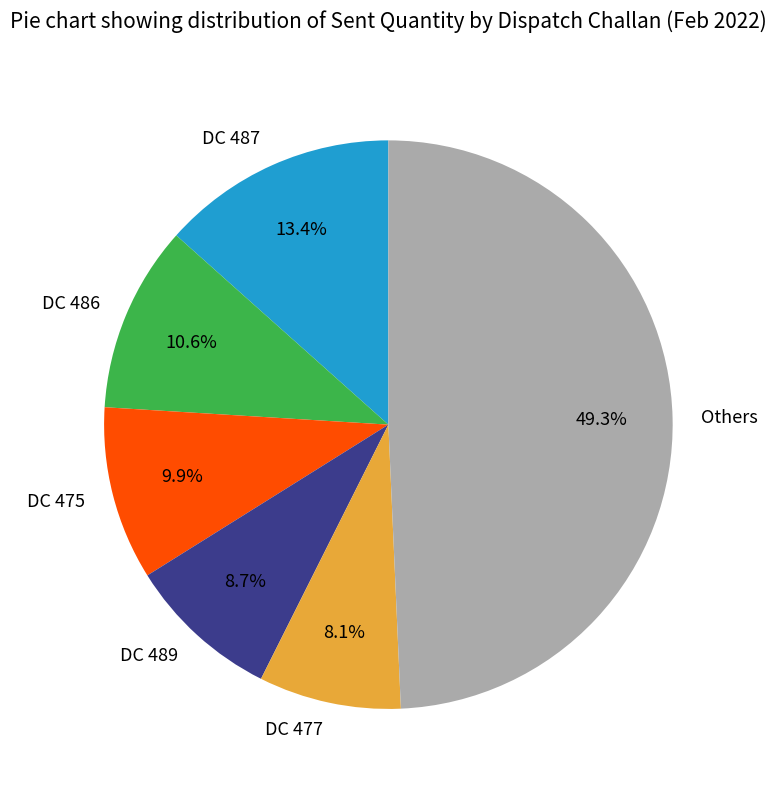

Which category has the smallest portion of the pie?

DC 477